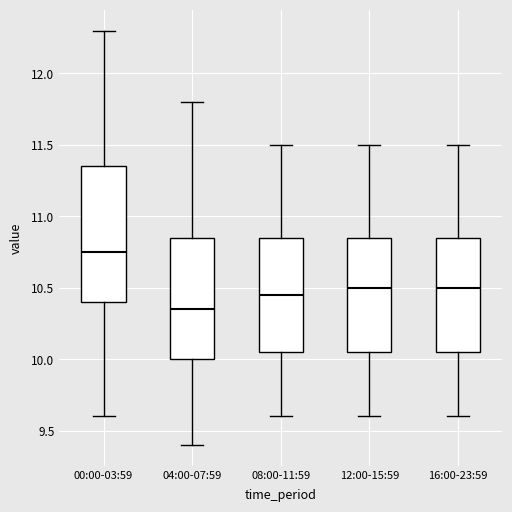

Reading left to right, read every box against the y-axis: the position of its median line, the range the box covers, and the ends of its whiskers. The values are not printed on the chart, so give them approximately, as read against the axis.

00:00-03:59: median 10.75, box 10.40 to 11.35, whiskers 9.60 to 12.30
04:00-07:59: median 10.35, box 10.00 to 10.85, whiskers 9.40 to 11.80
08:00-11:59: median 10.45, box 10.05 to 10.85, whiskers 9.60 to 11.50
12:00-15:59: median 10.50, box 10.05 to 10.85, whiskers 9.60 to 11.50
16:00-23:59: median 10.50, box 10.05 to 10.85, whiskers 9.60 to 11.50